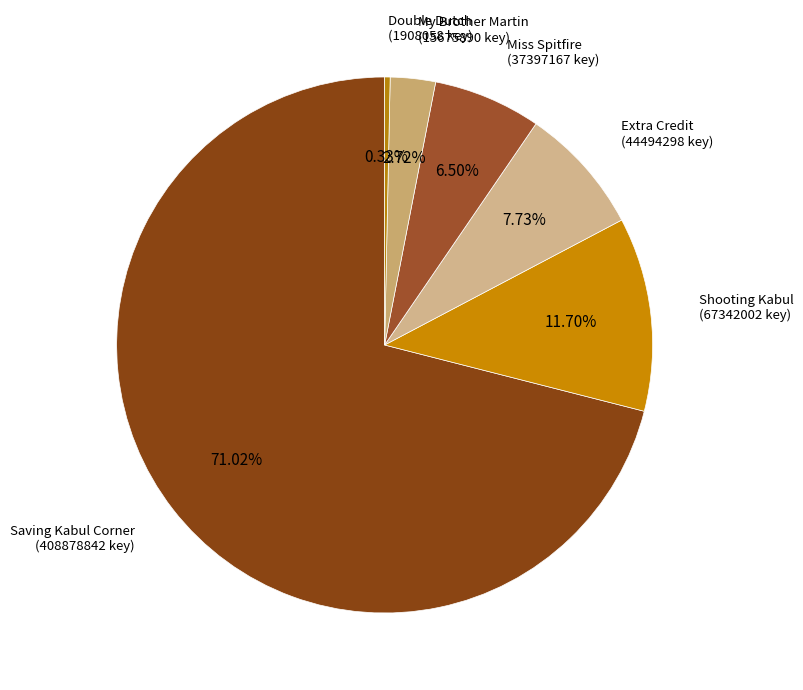

To the nearest percent, what is the difference between the largest and smallest slice percentages?

71%